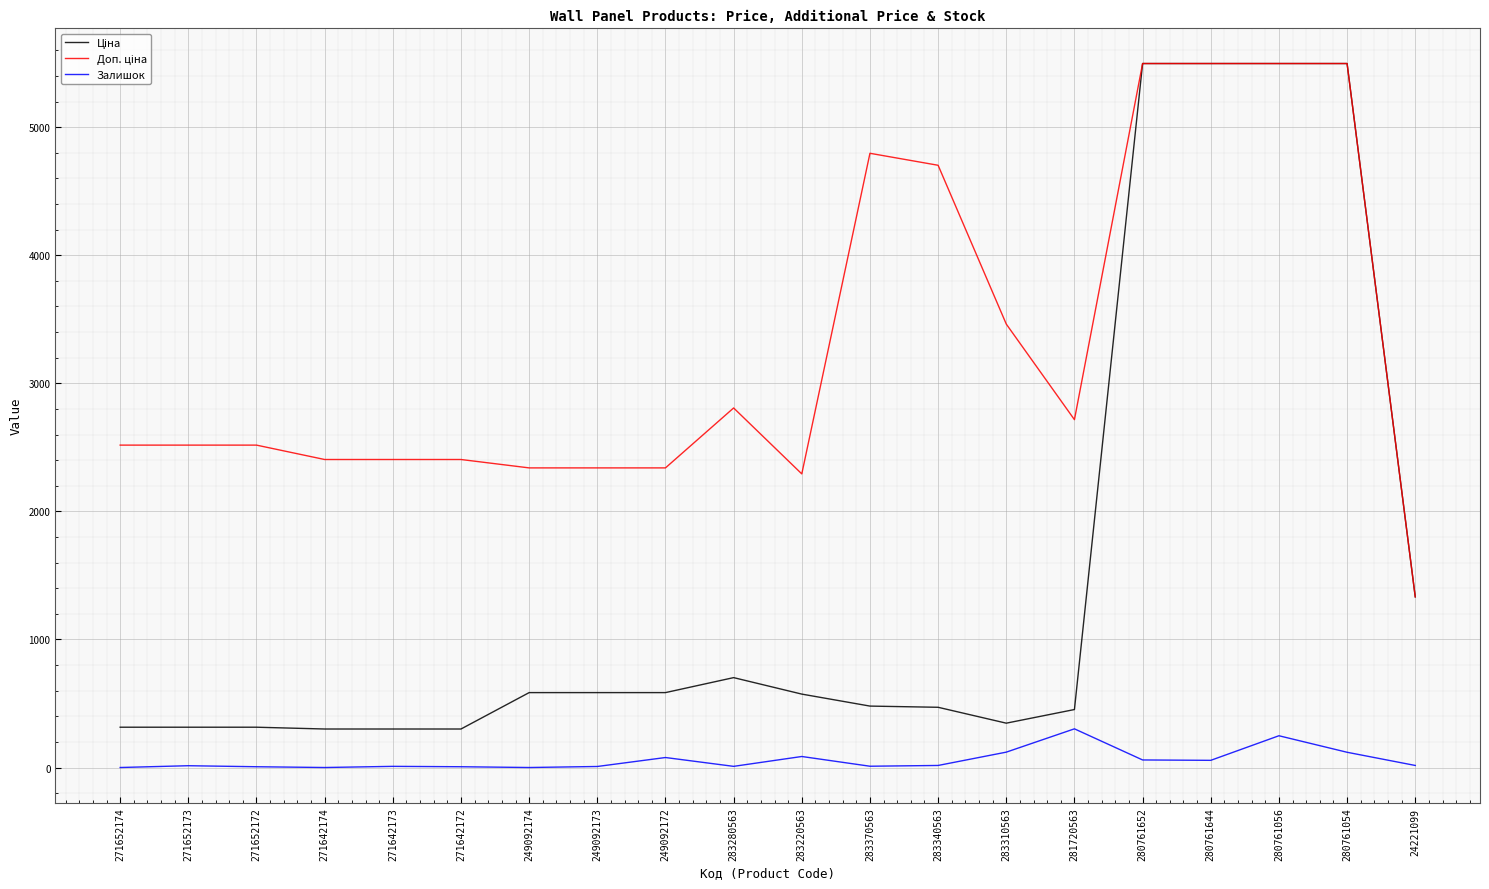

What is the highest value of the Залишок series?

302.0